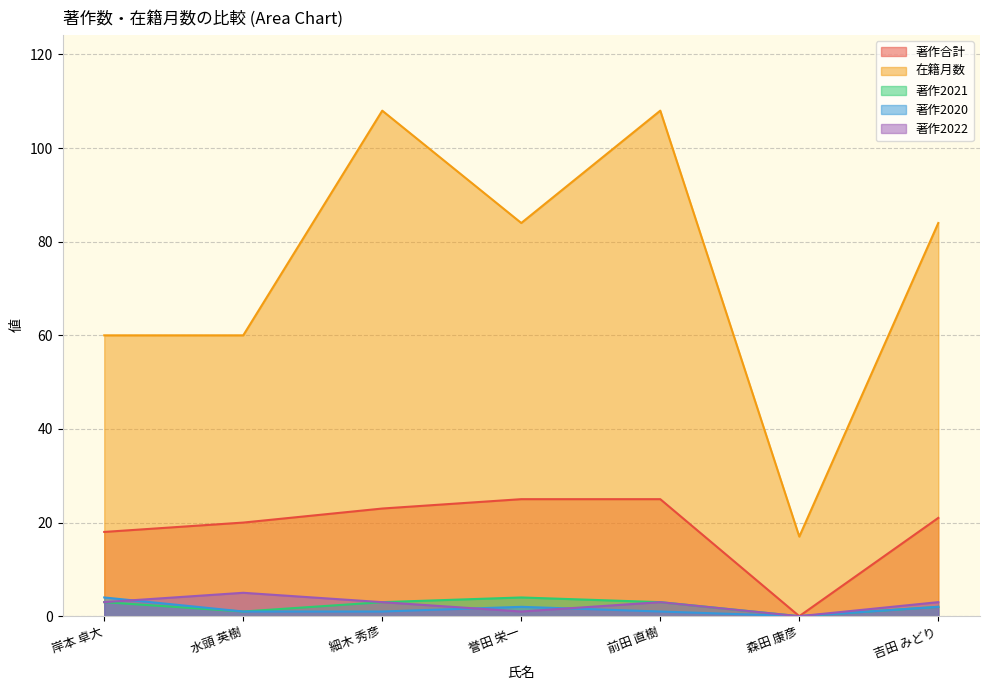

What is the average value of the 著作2021 series?

2